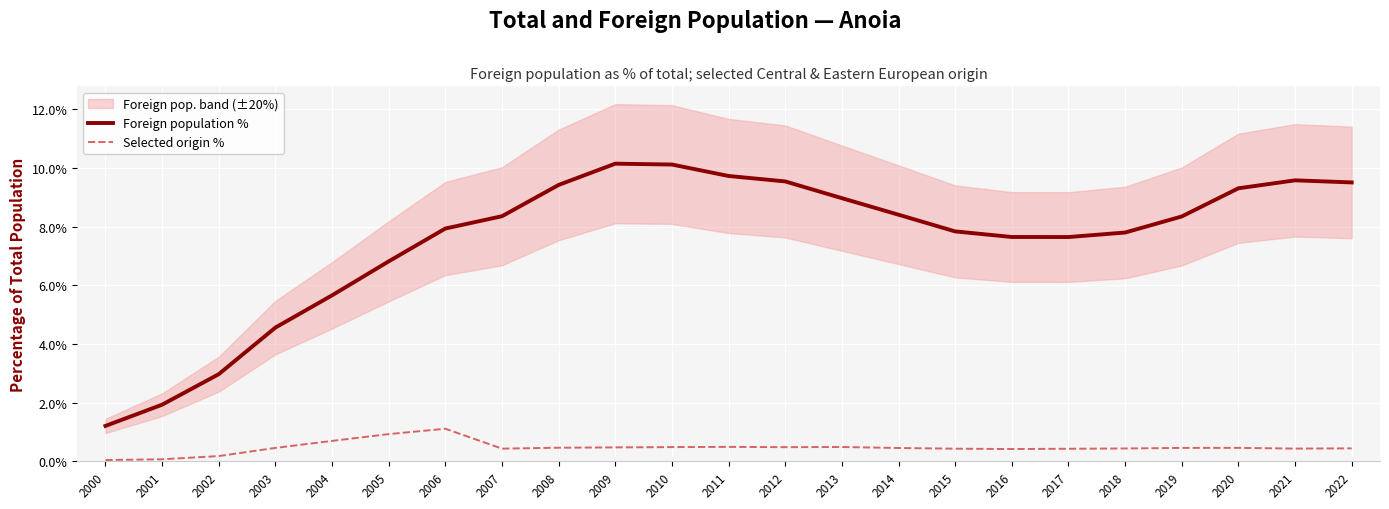

True or false: Foreign population % and Selected origin % cross at least once.

False